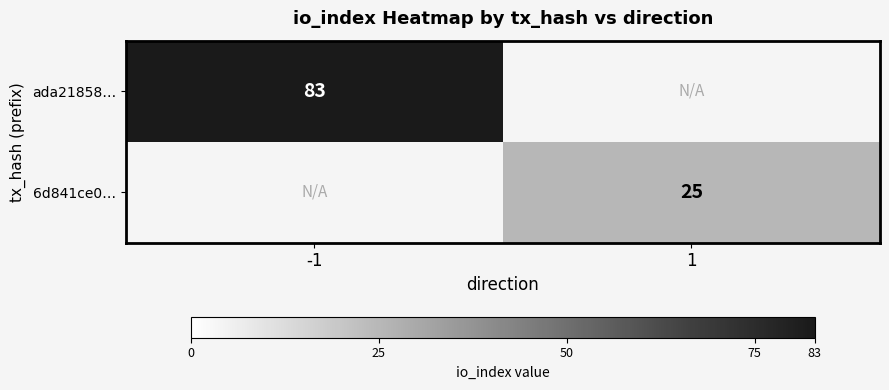

Is the value of 6d841ce0… at 1 greater than the value of ada21858… at -1?

No